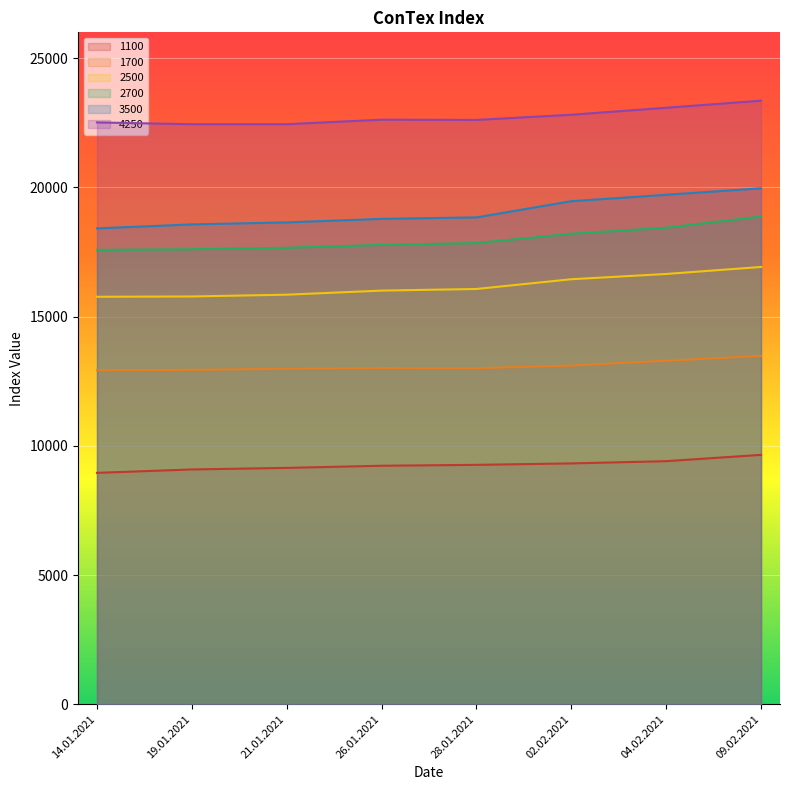

How many lines are shown in the chart?

6